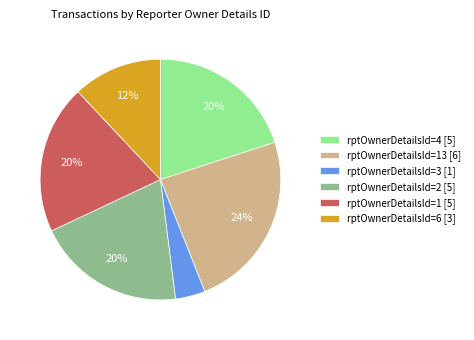

Which category has the smallest portion of the pie?

rptOwnerDetailsId=3 [1]